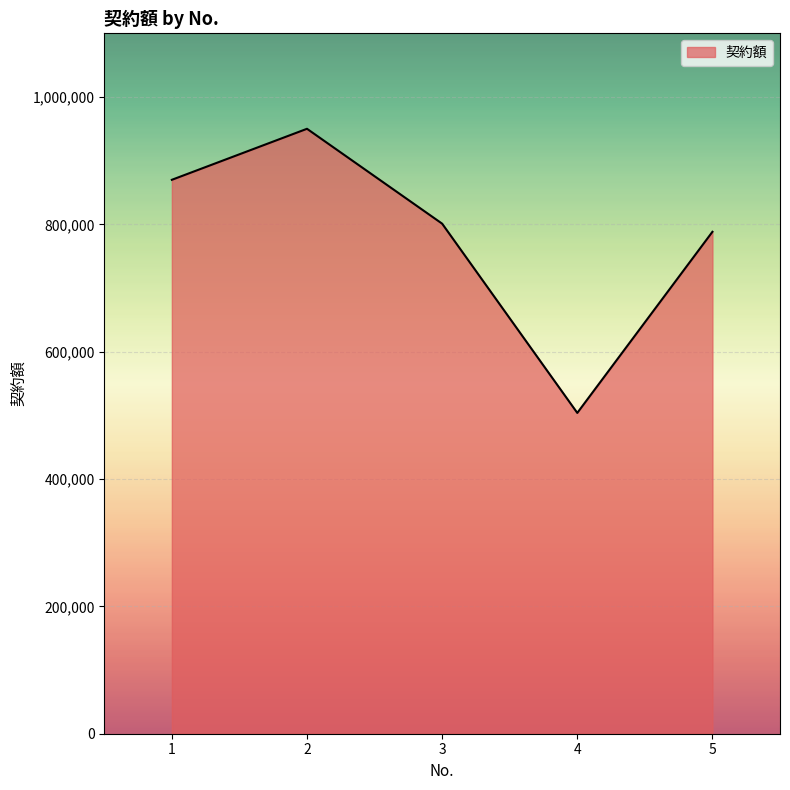

Which category has the lowest value across all series?

4